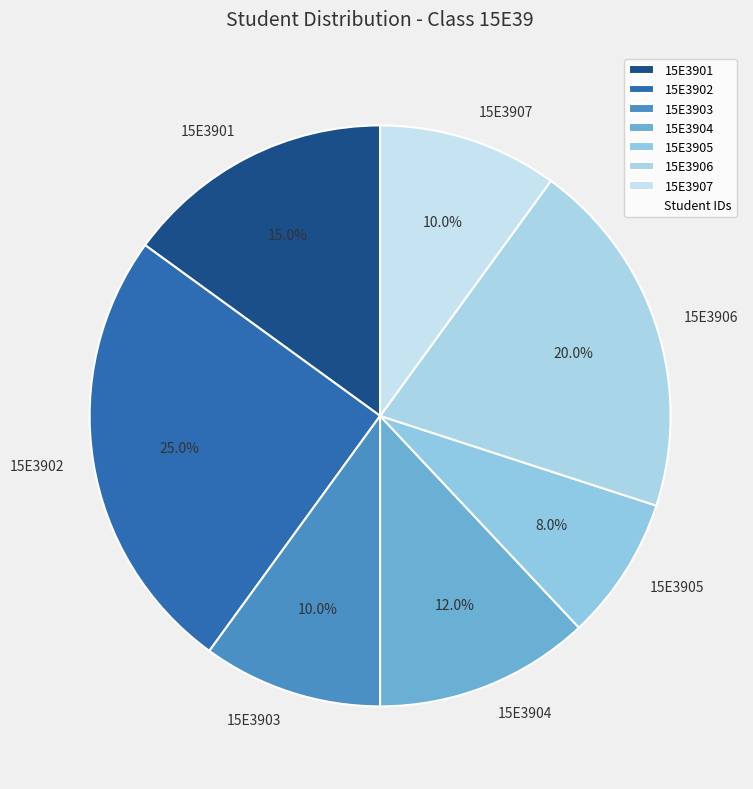

Does any single category account for the majority?

No